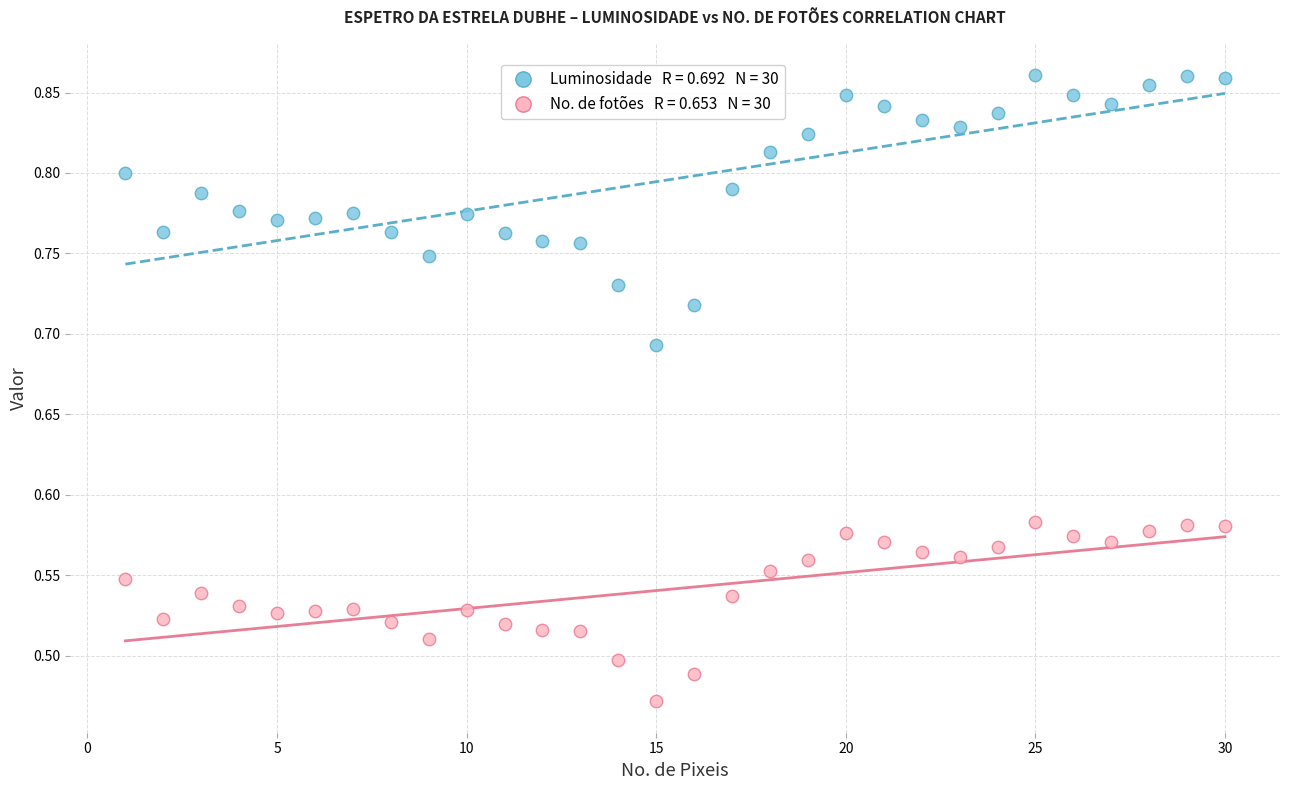

Across all data points, what is the range of X values (max minus min)?

29.0